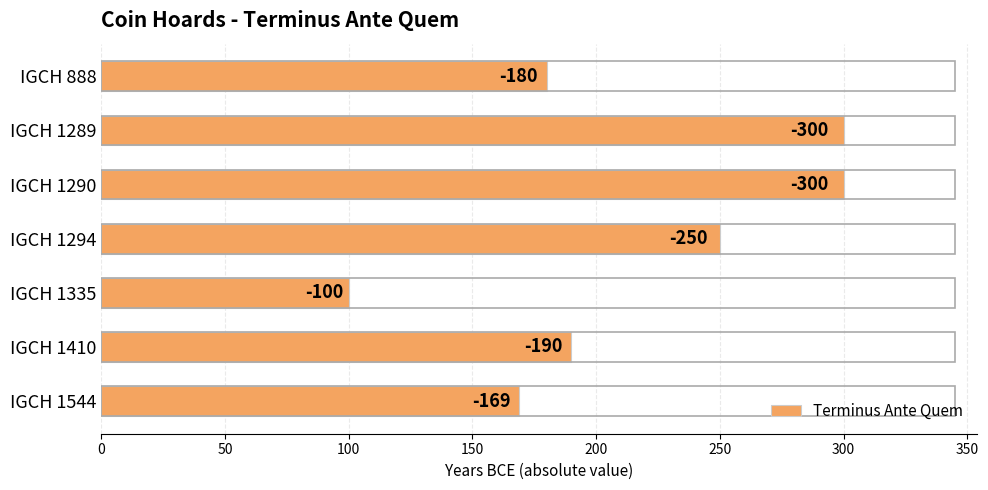

How many bars are there in total?

7